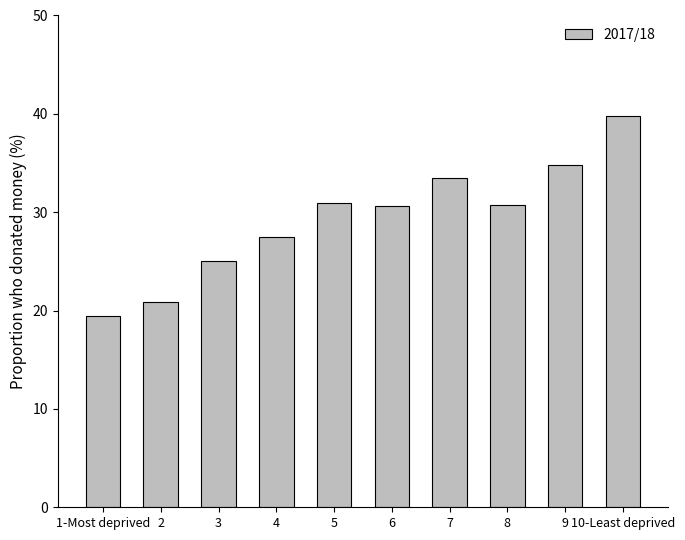

What is the smallest value displayed?

19.5